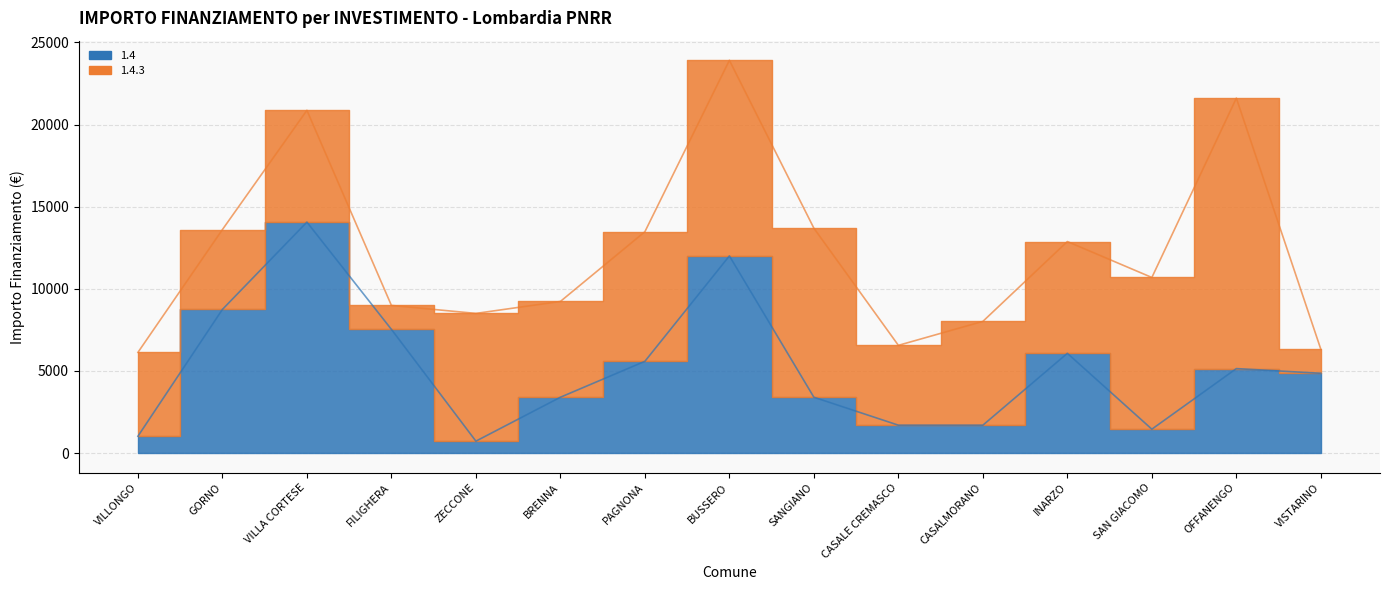

What is the change in value from SANGIANO to OFFANENGO?

+1743